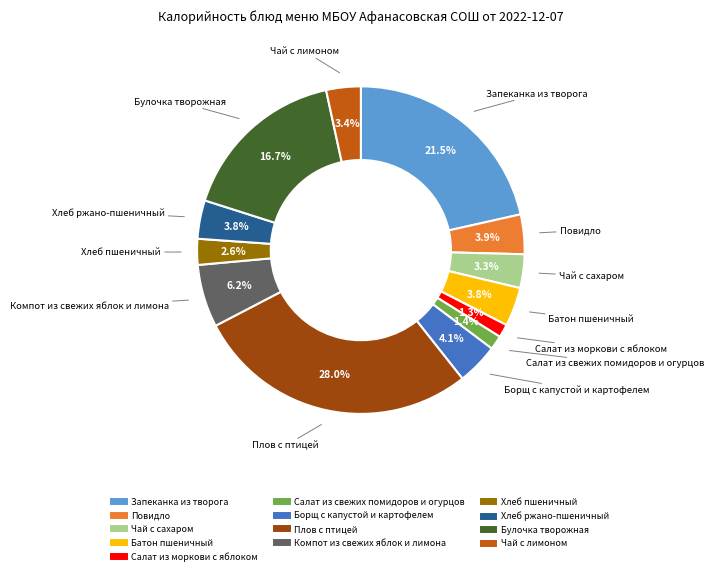

What percentage is NOT represented by Чай с лимоном?

96.6%